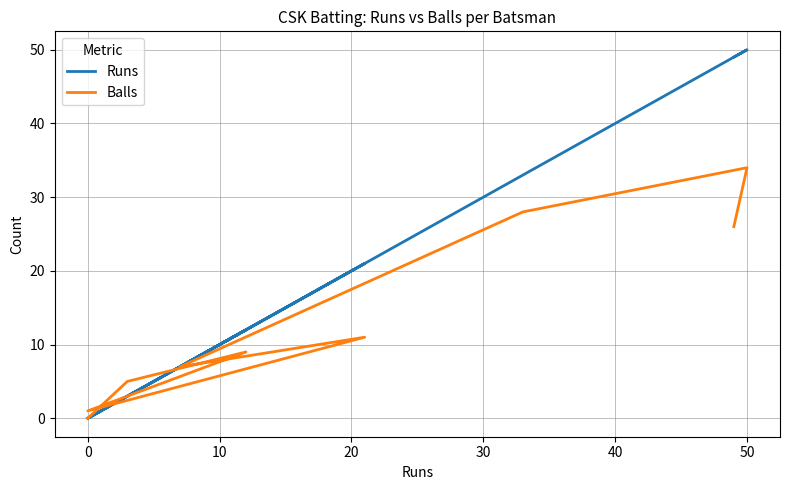

True or false: Runs has more than 1 interior local peaks.

True